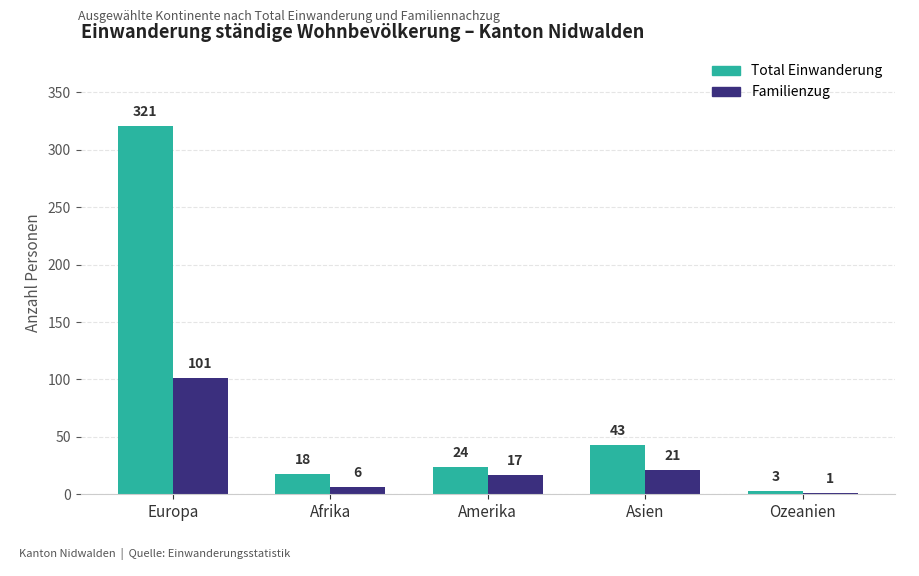

Is it true that Familienzug equals 17 at Amerika?

True